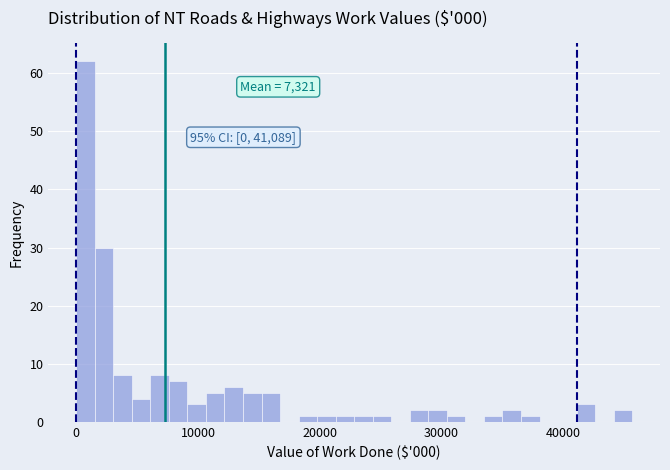

Read against the x-axis, roughly where is the centre of the tallest bar?

1000